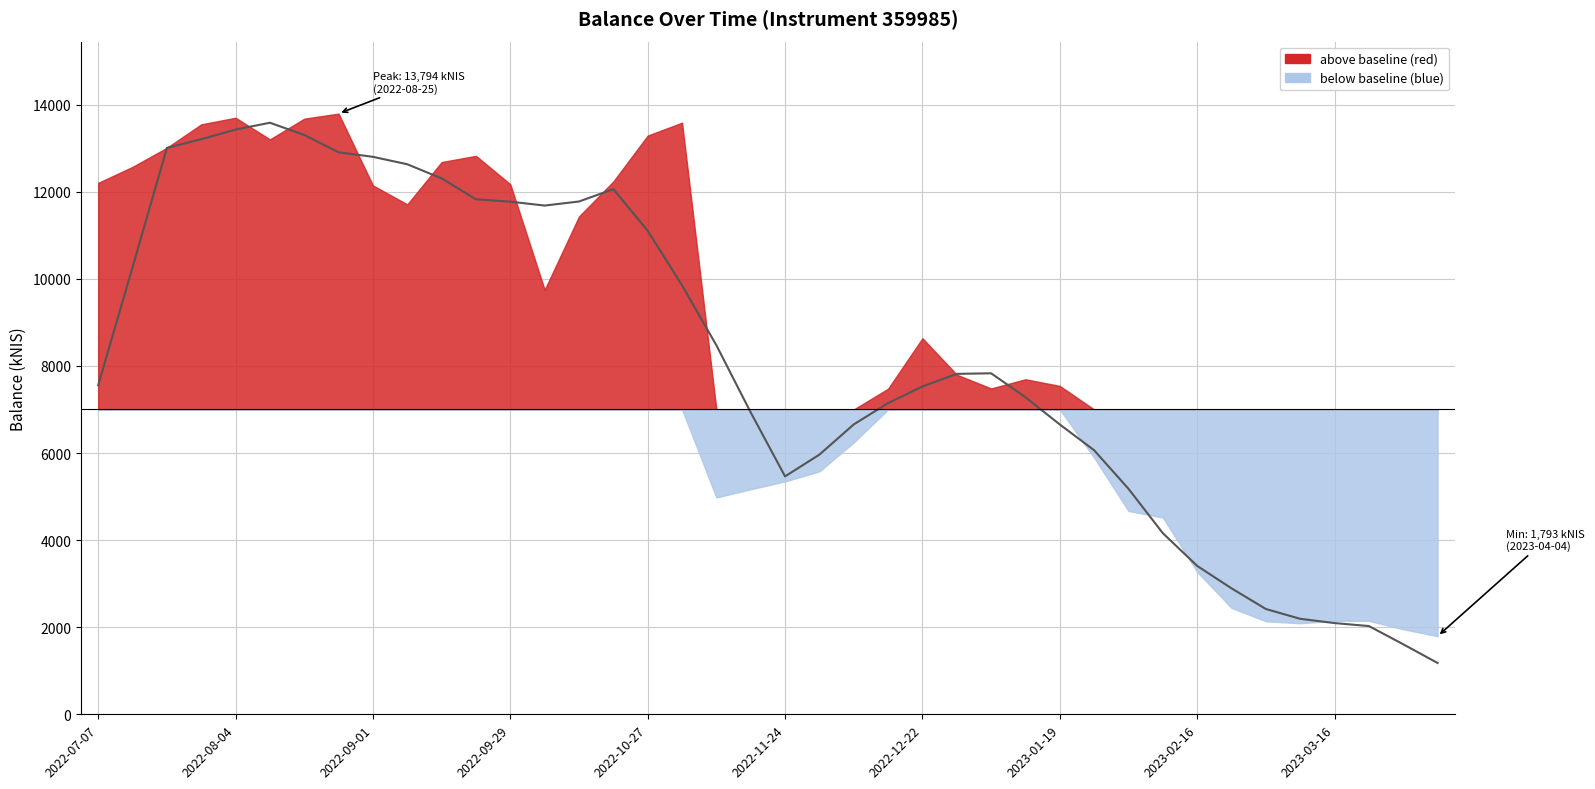

What is the change in value from 19 to 27?

+349.8